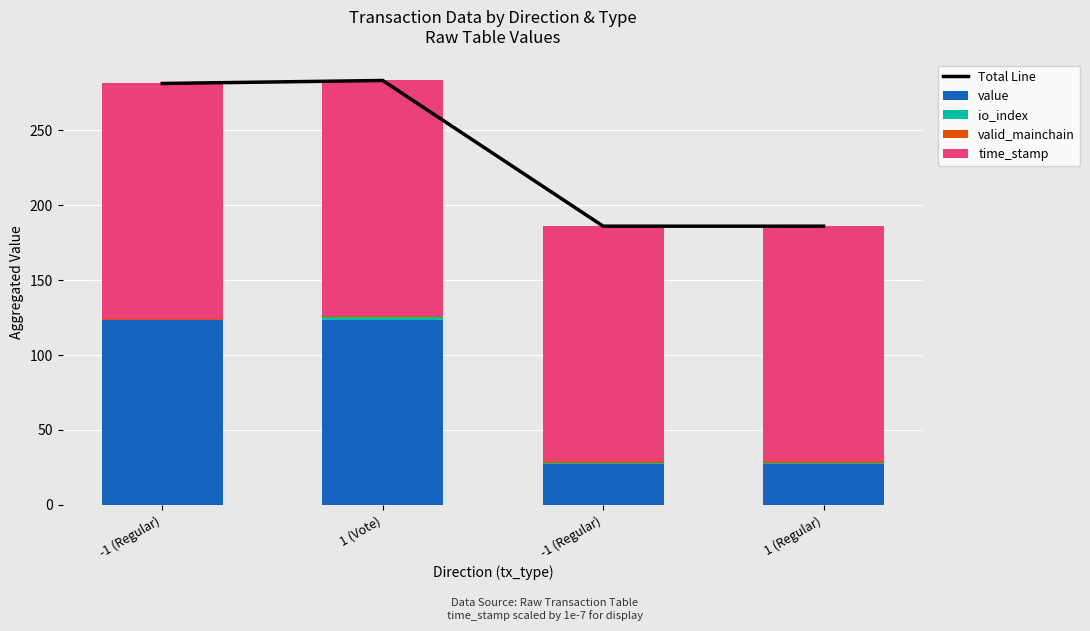

Which series has the largest range (max minus min)?

Total Line